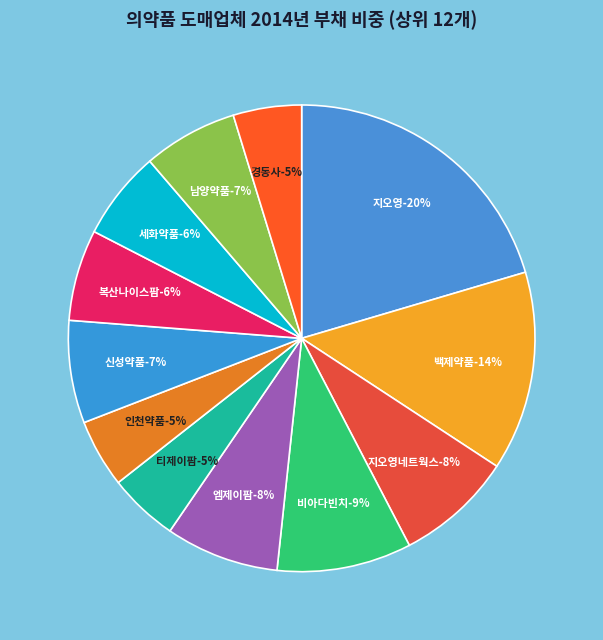

Which slice is the smallest?

인천약품